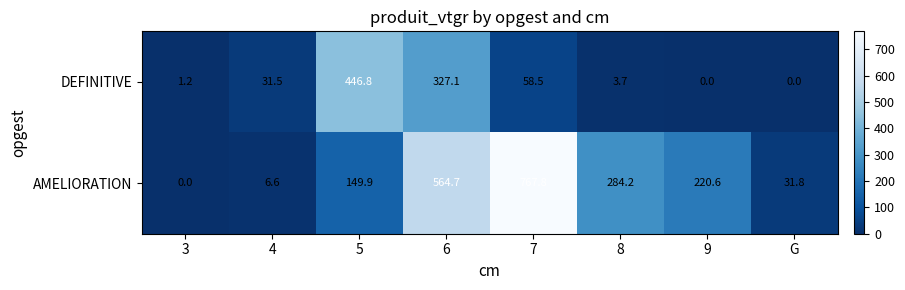

What value does the DEFINITIVE series have at 3?

1.2